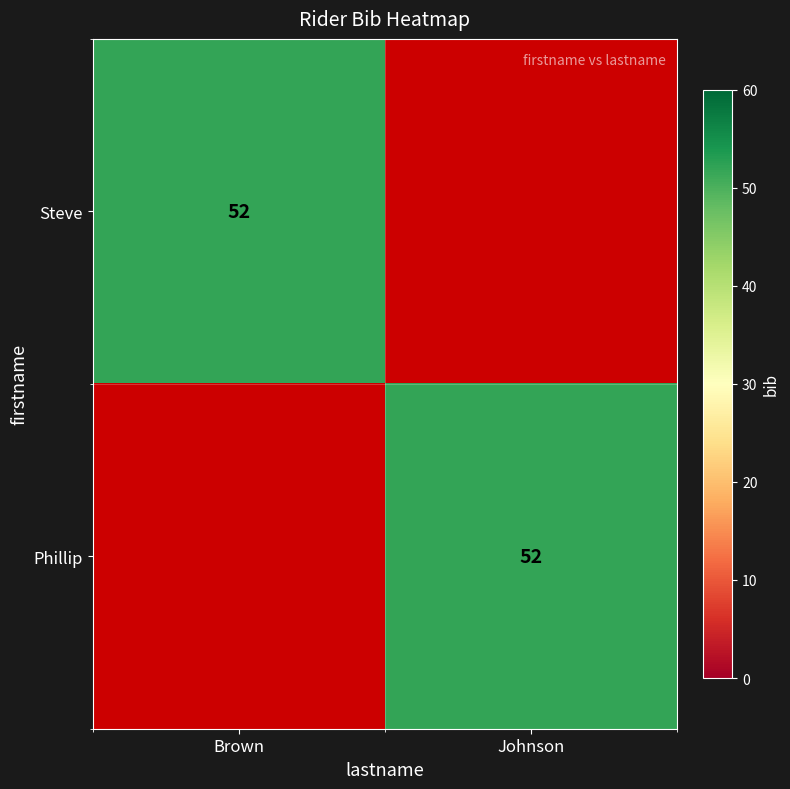

The value of Steve at Brown is 52. True or false?

True